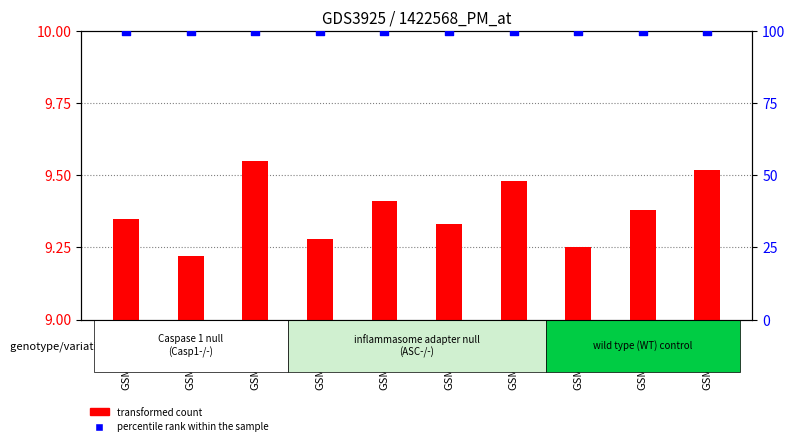

Which series reaches the maximum Y coordinate?

percentile rank within the sample